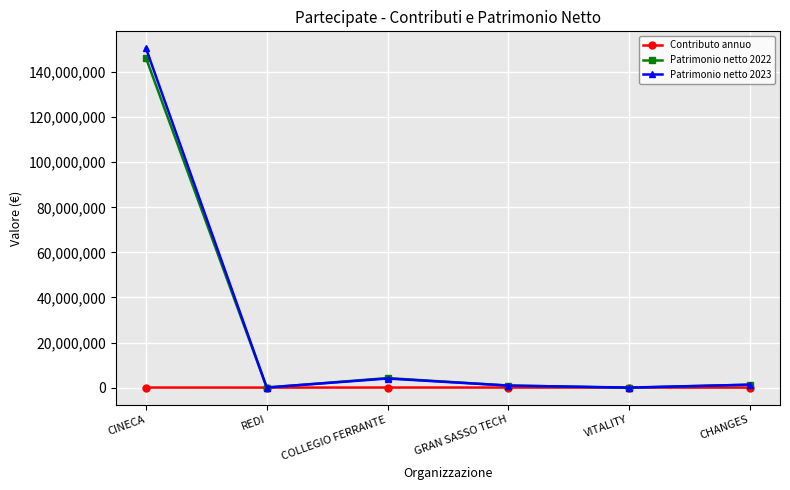

What is the highest value of the Contributo annuo series?

25000